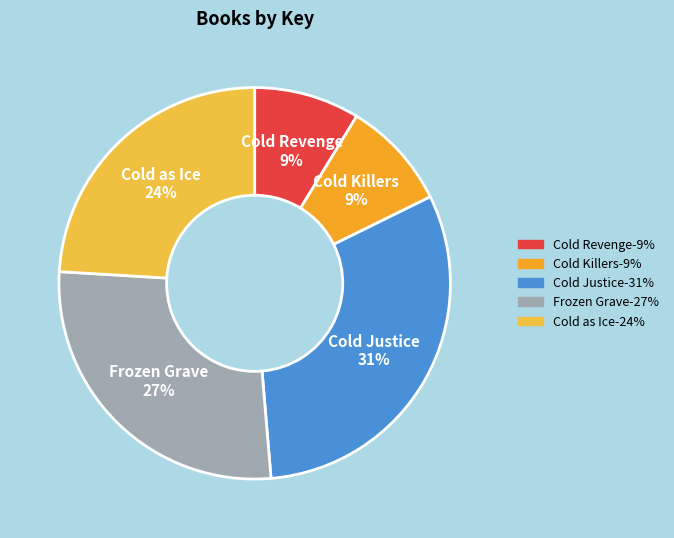

Do Cold Justice and Cold as Ice together represent more than half of the pie?

Yes